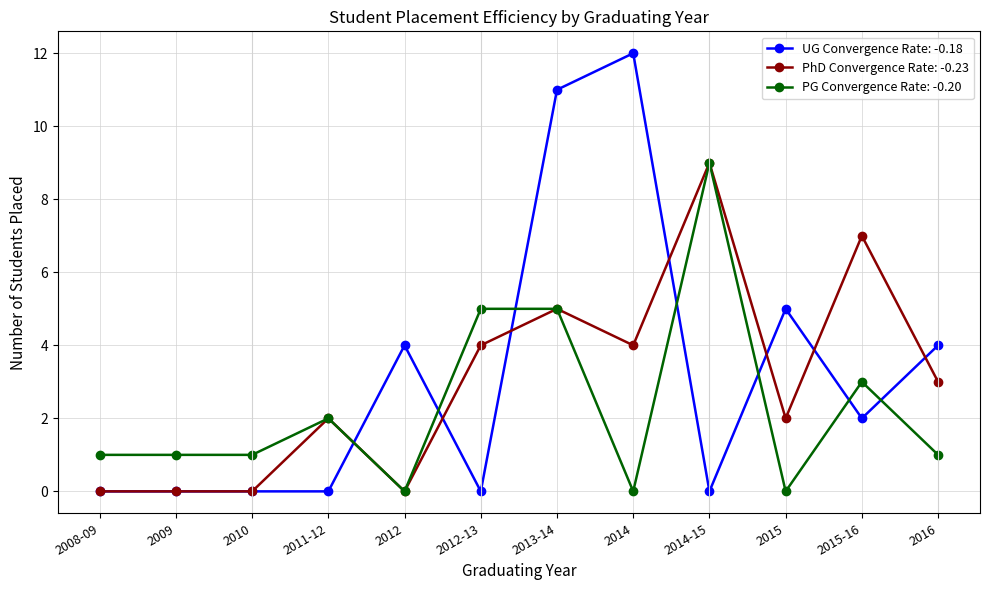

What is the total value across all series at 2014-15?

18